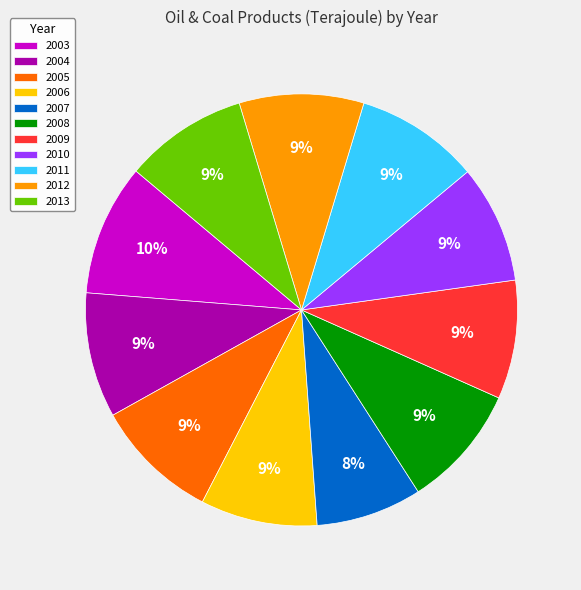

To the nearest percent, what is the difference between the 2003 and 2012 slice percentages?

1%